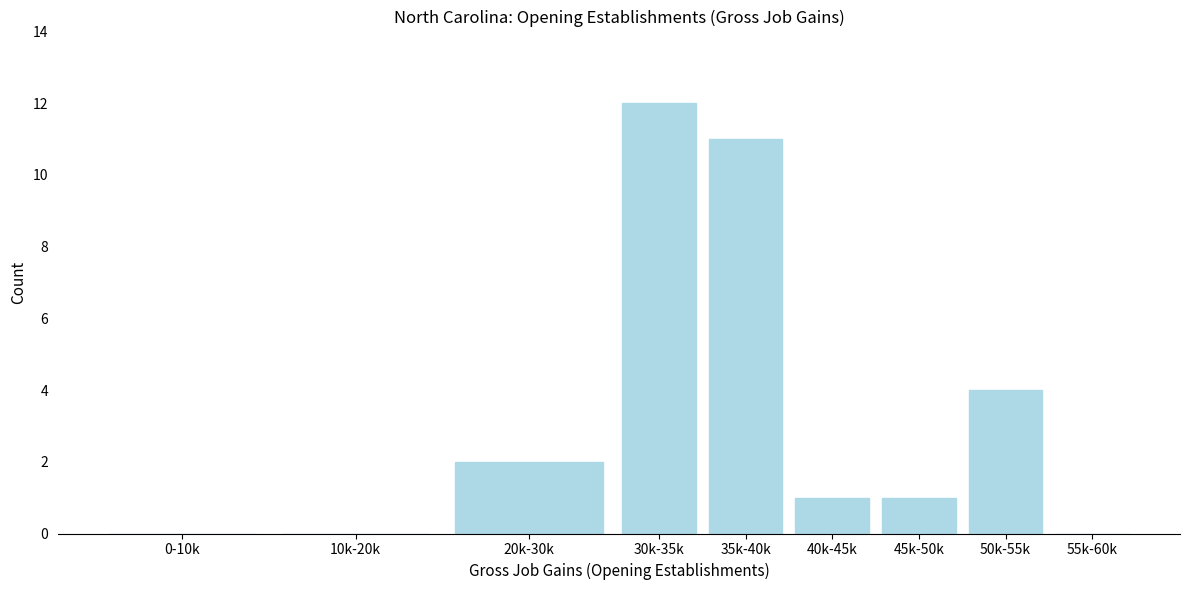

Reading right to left, what are all the values shown in this chart?

55k-60k=0	50k-55k=4	45k-50k=1	40k-45k=1	35k-40k=11	30k-35k=12	20k-30k=2	10k-20k=0	0-10k=0